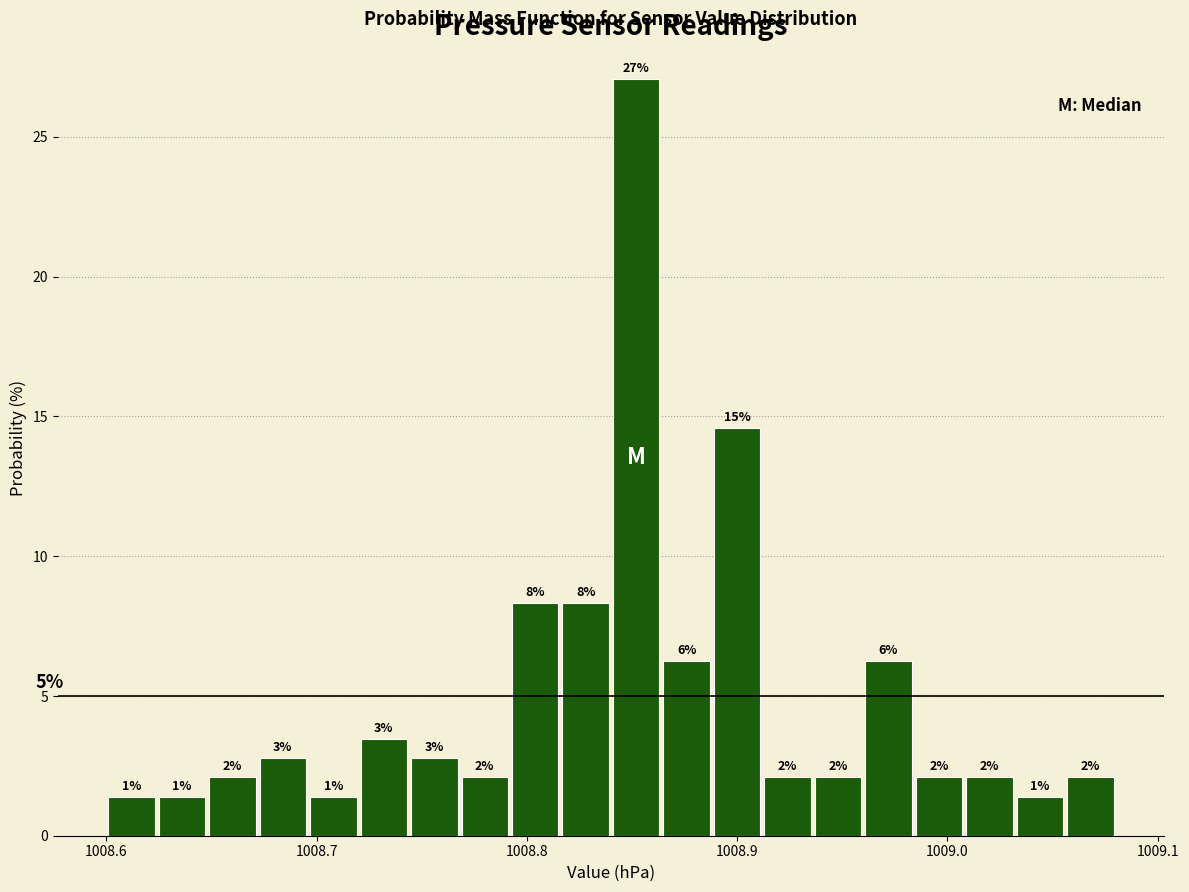

Around what value on the x-axis is the tallest bar? Give the approximate position of its centre, as read against the axis.

1008.85